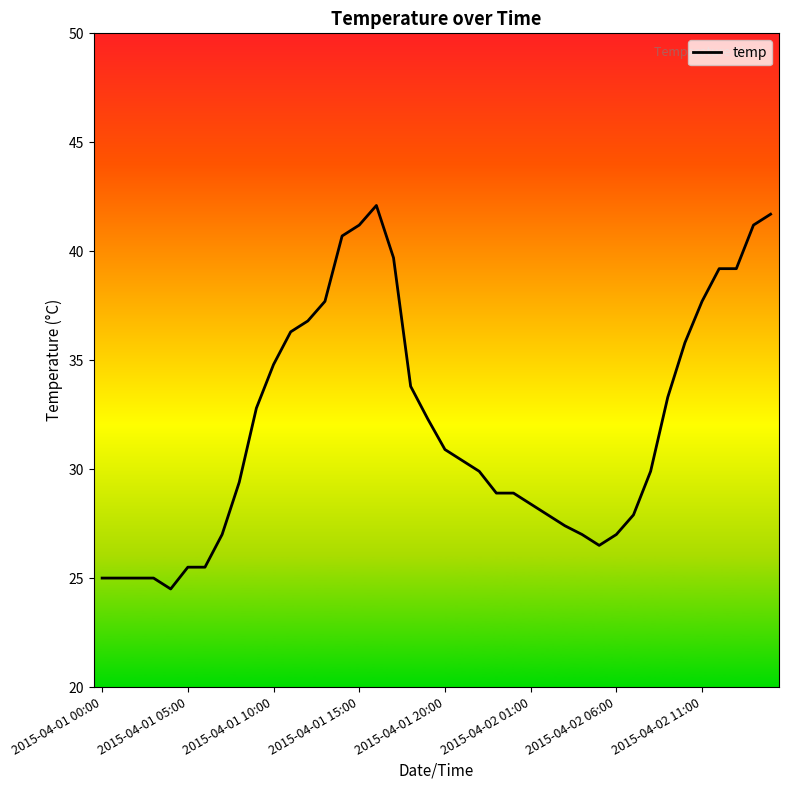

What is the minimum value shown in the chart?

24.5